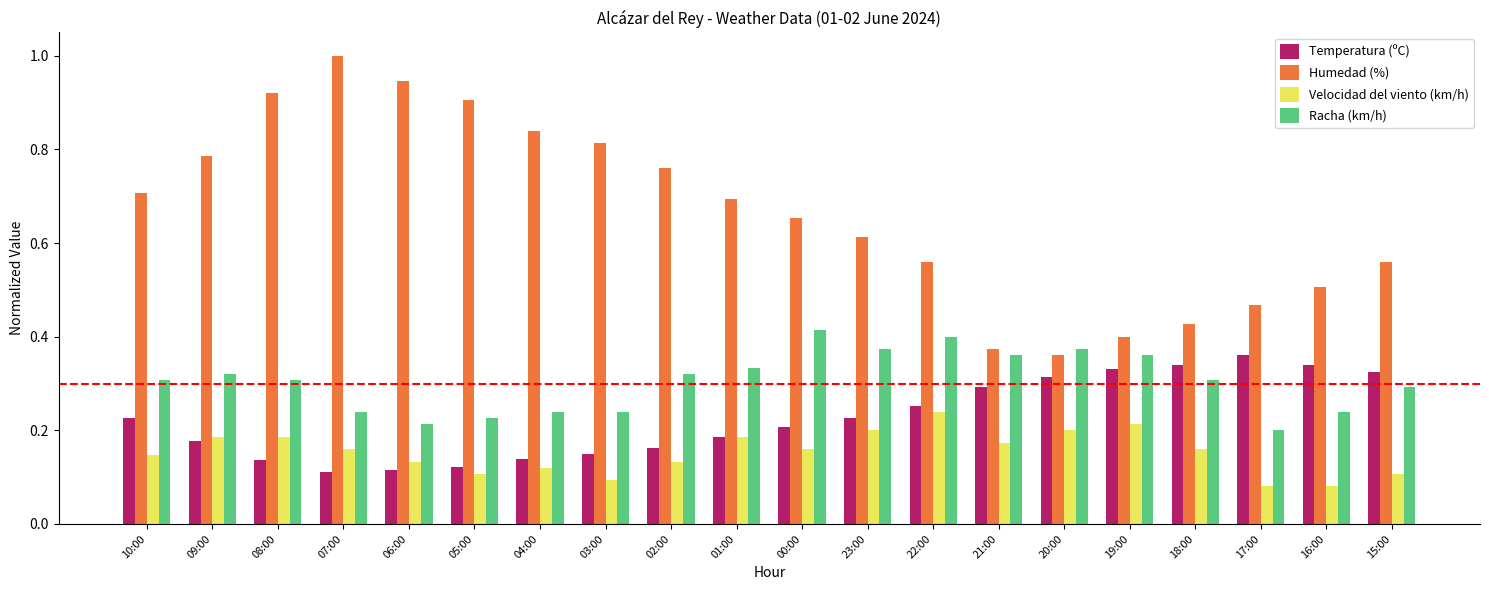

Which series has the largest total across all categories?

Humedad (%)